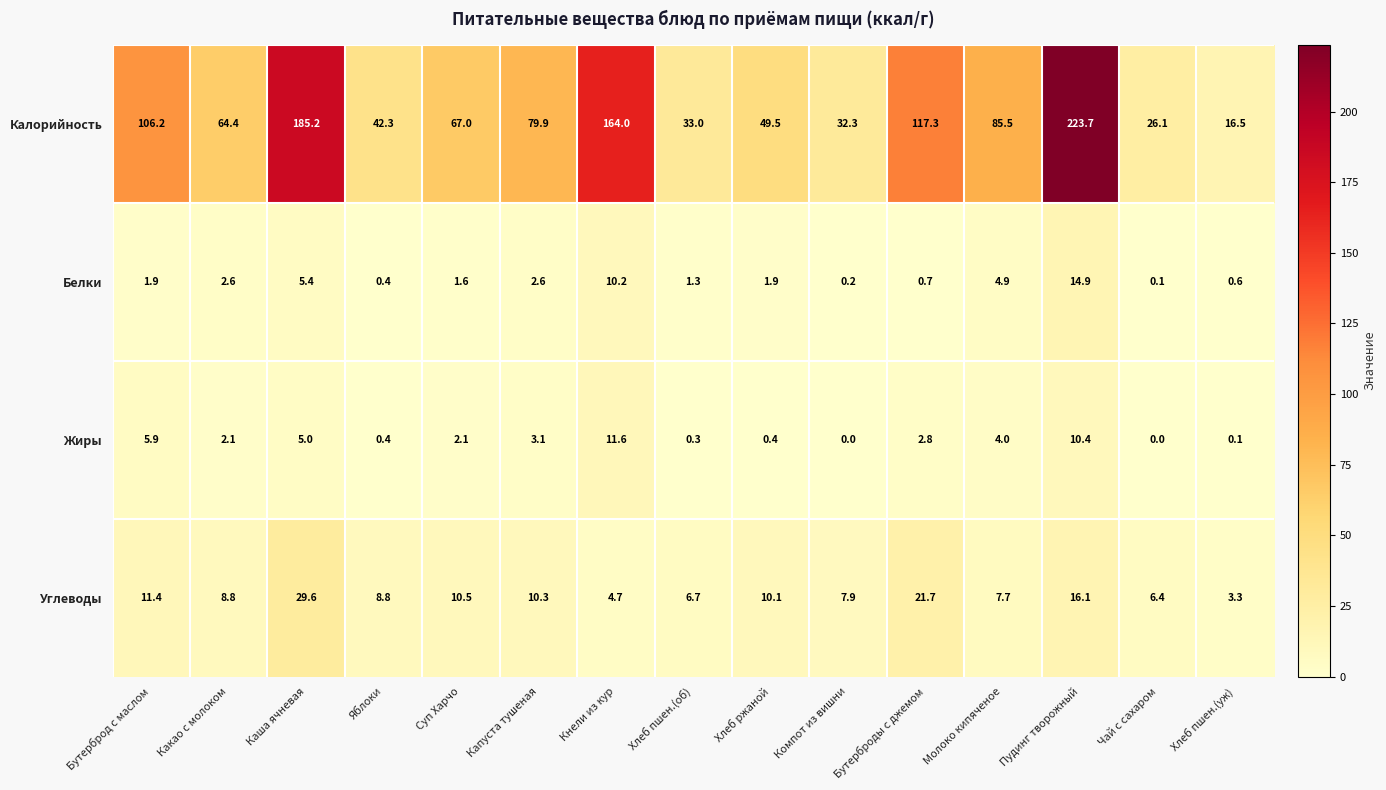

What is the total value across all series at Бутерброд с маслом?

125.4